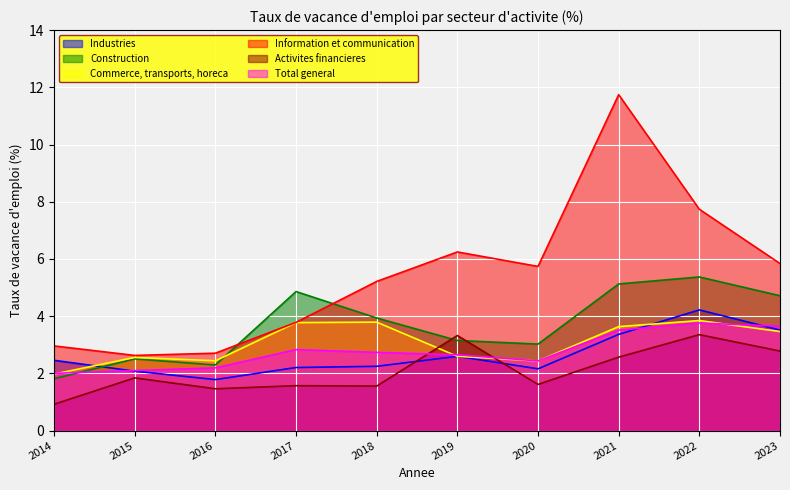

At how many categories does at least one series exceed 7?

2